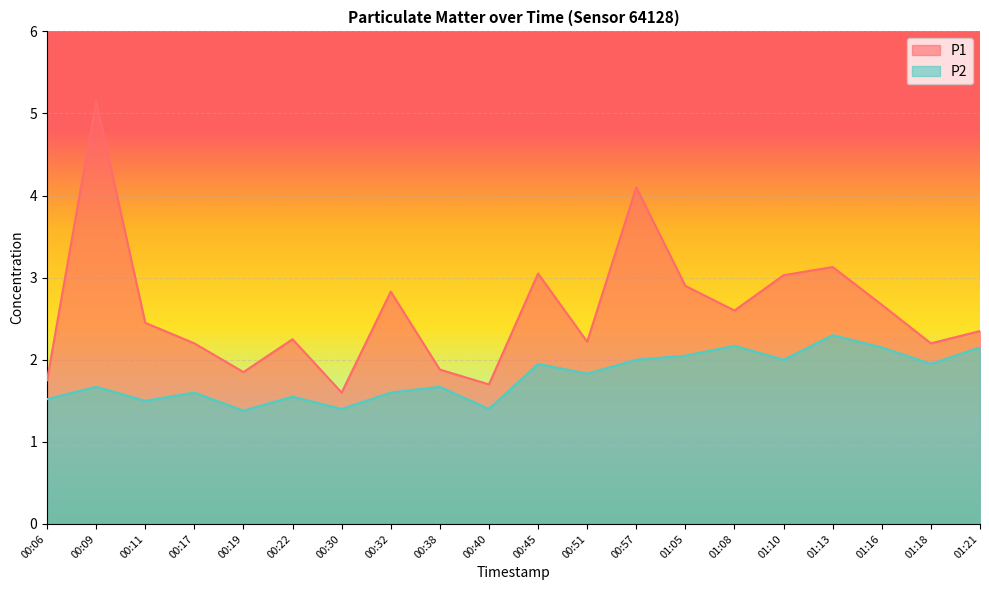

Which label corresponds to the smallest value in the chart?

00:19